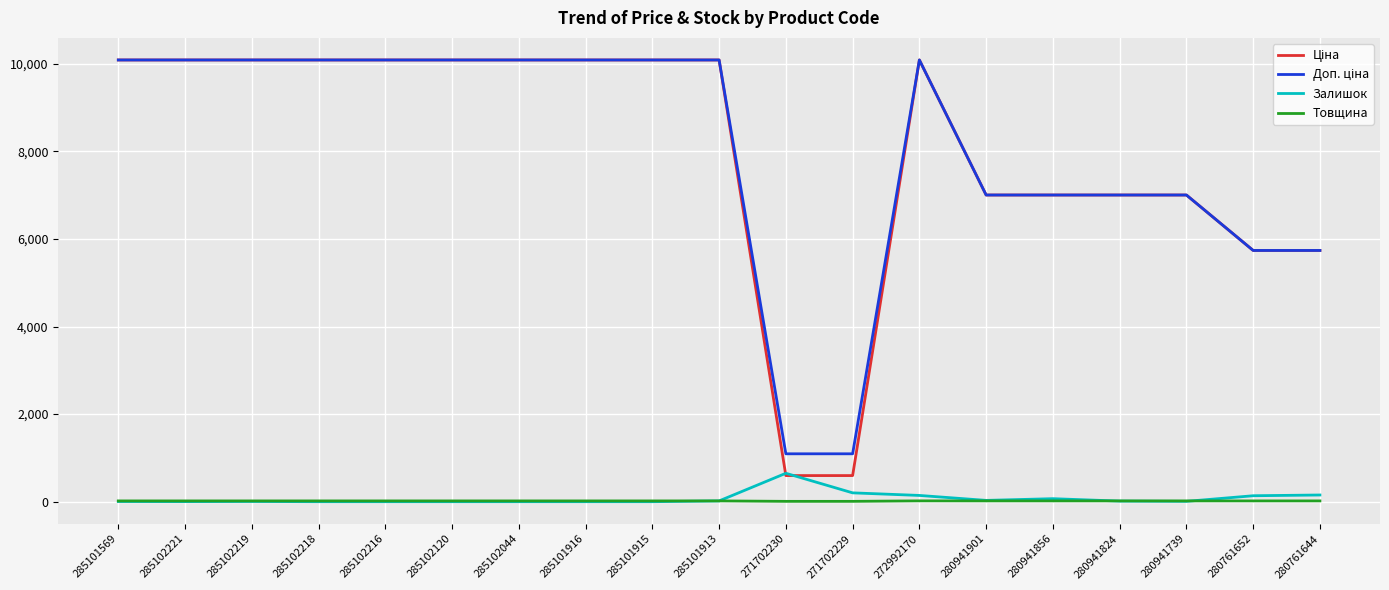

Is it true that Товщина equals 19.0 at 272992170?

True